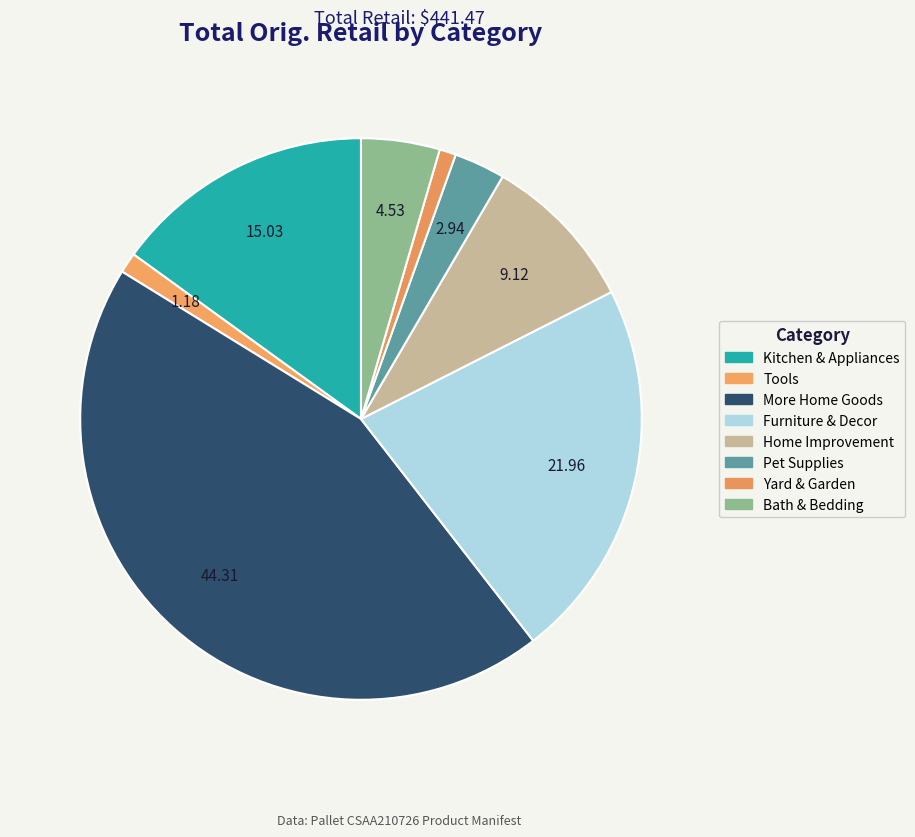

What portion of the pie excludes Furniture & Decor?

78.0%